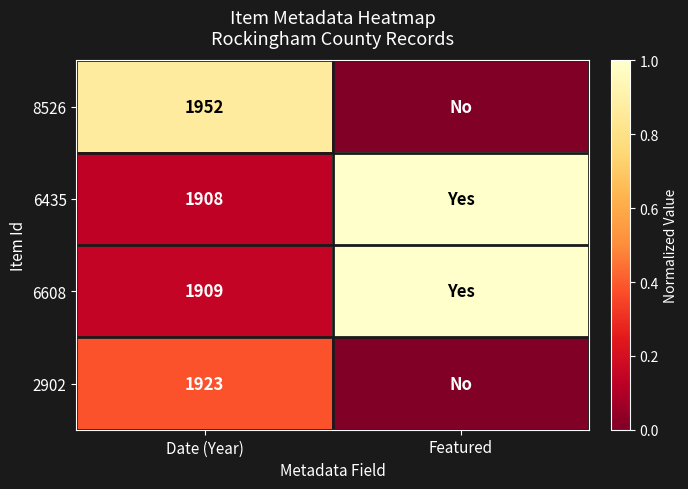

How many data points does each series have?

2